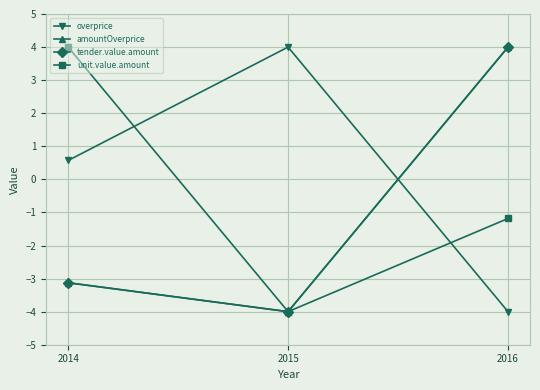

What is the difference between the maximum and minimum values in the unit.value.amount series?

8.0